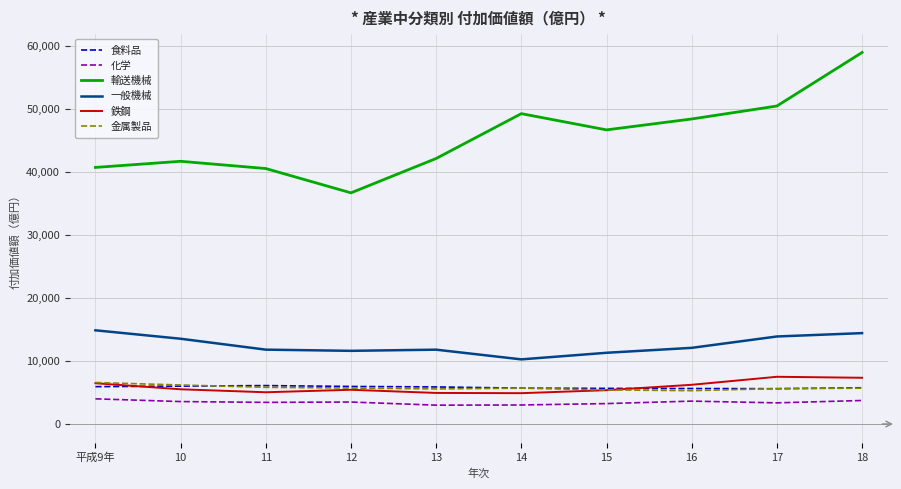

True or false: 一般機械 has more than 2 interior local peaks.

False